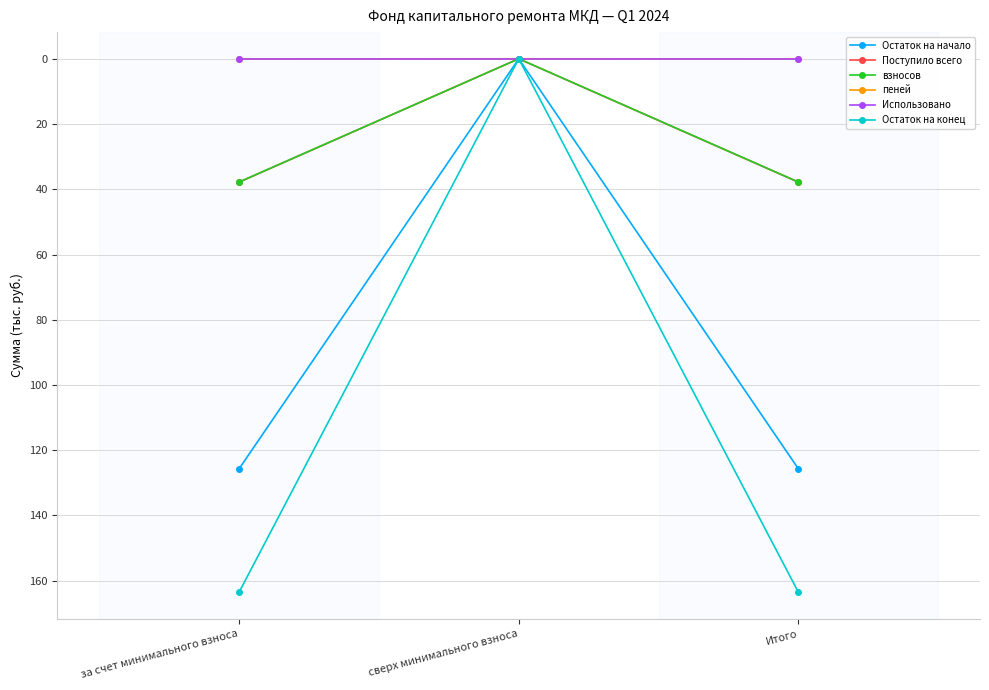

Which series has the largest total across all categories?

Остаток на конец